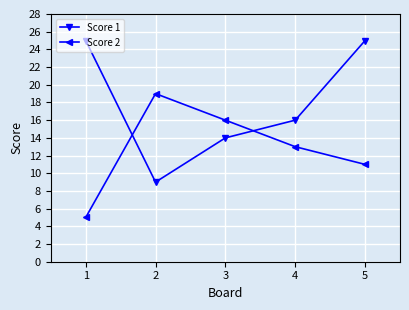

Read the Score 2 value at 1.

5